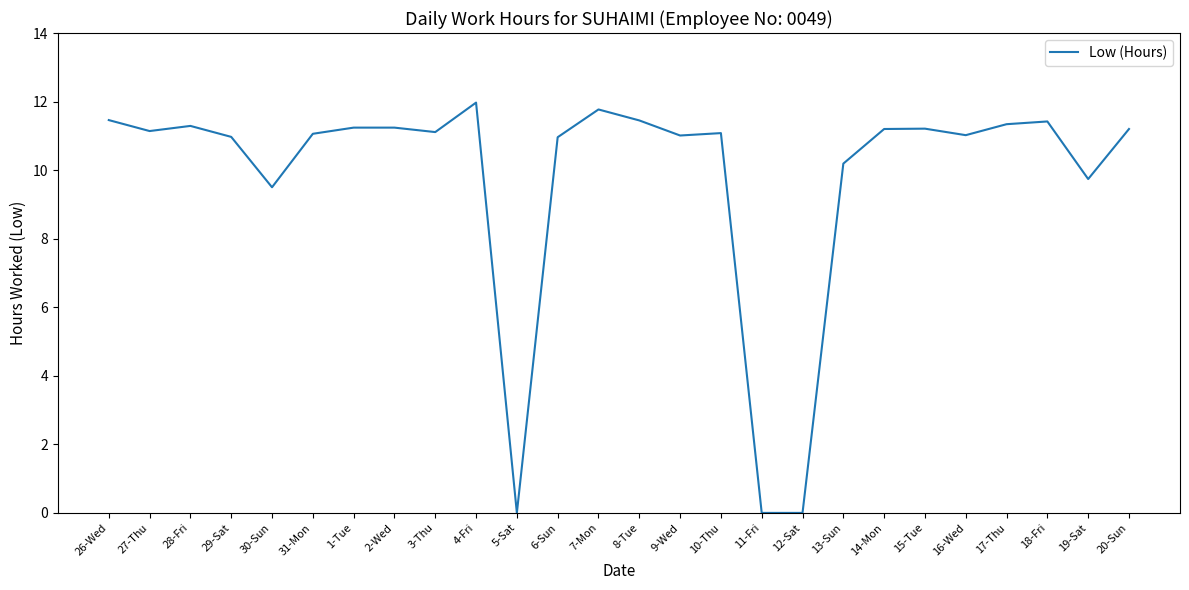

What is the difference between the maximum and minimum values?

12.0